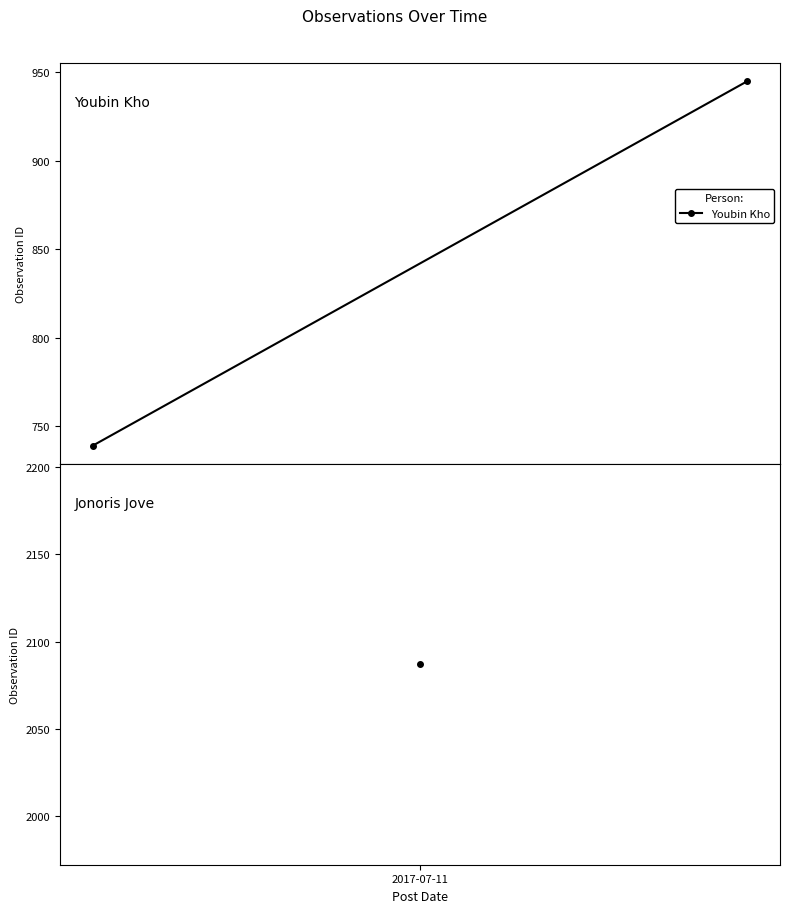

What is the average value?

842